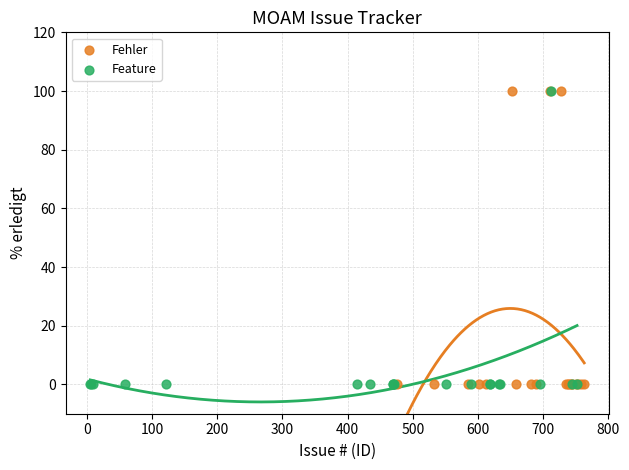

What are all the series names shown in the legend?

Fehler, Feature